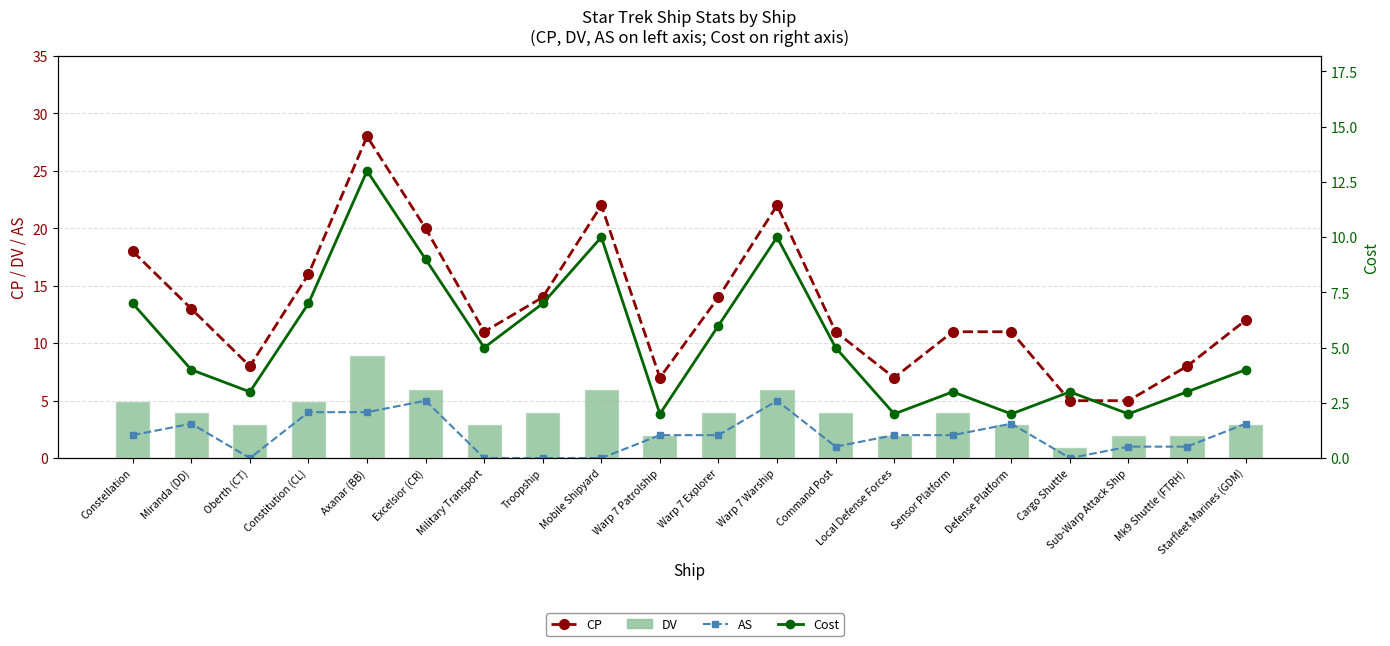

What is the sum of all AS values?

40